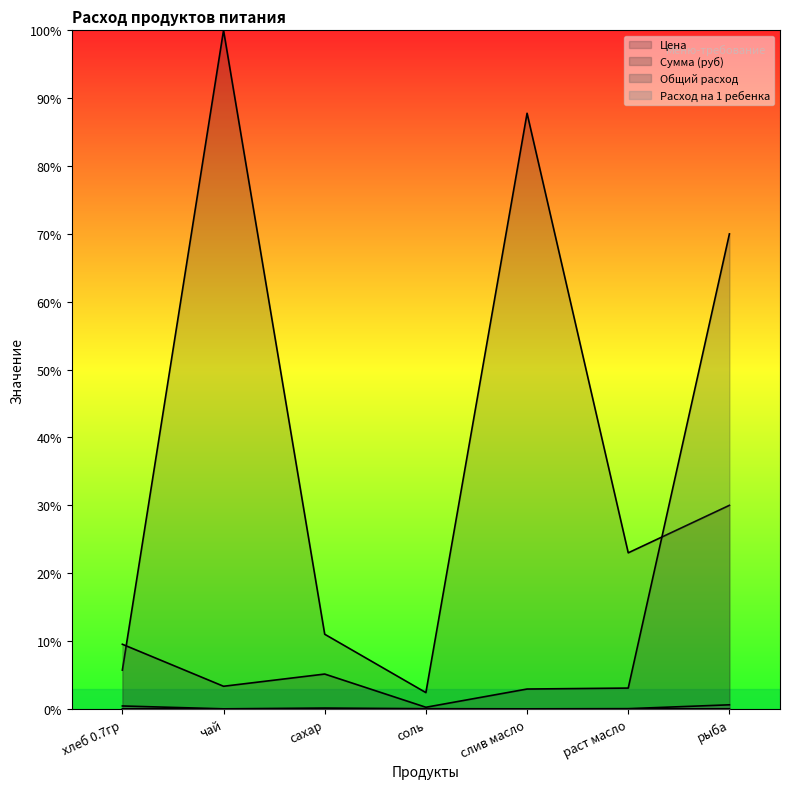

What is the sum of all Расход на 1 ребенка values?

0.2